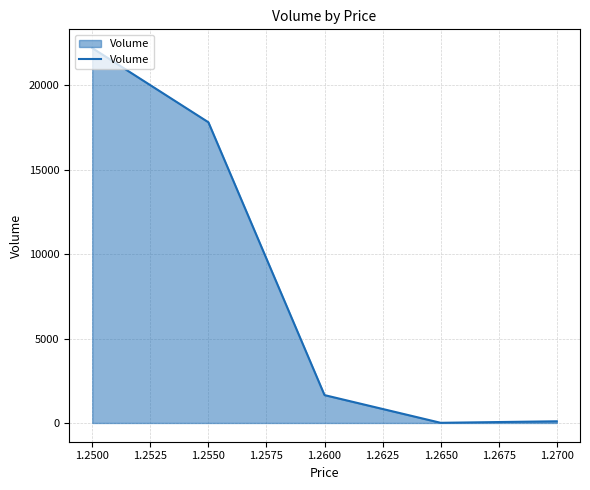

Approximately how many times larger is the value at 1.2500 compared to 1.2550?

1.2